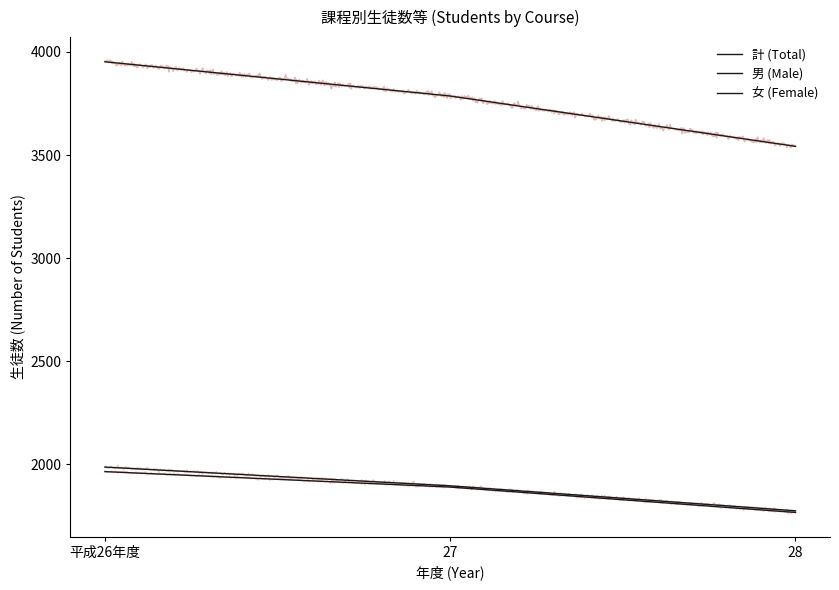

Reading left to right, list all the values displayed in this chart.

計 (Total): 3952	3786	3542
男 (Male): 1965	1890	1767
女 (Female): 1987	1896	1775